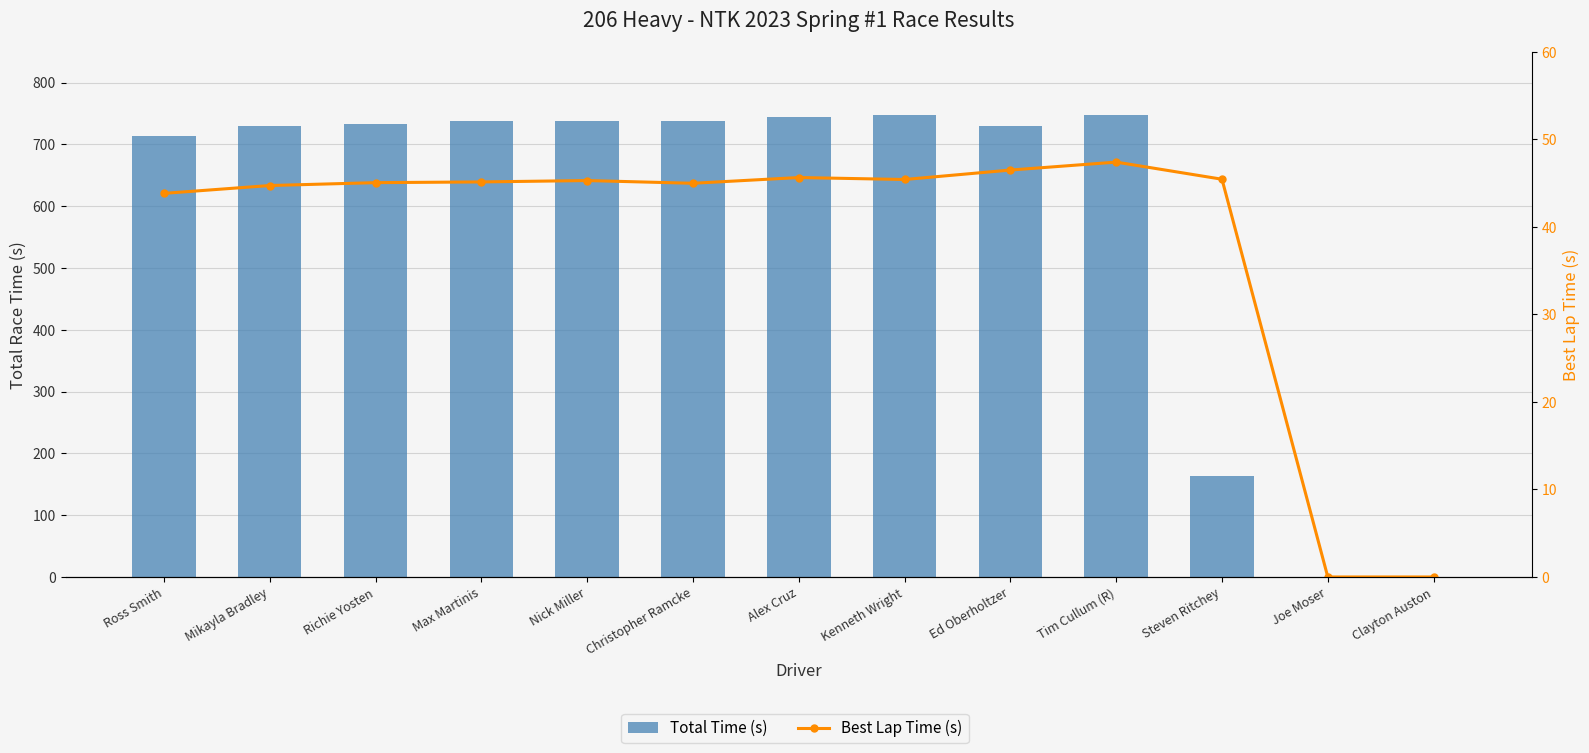

The Best Lap Time (s) series shows 45.0 at Christopher Ramcke. True or false?

True